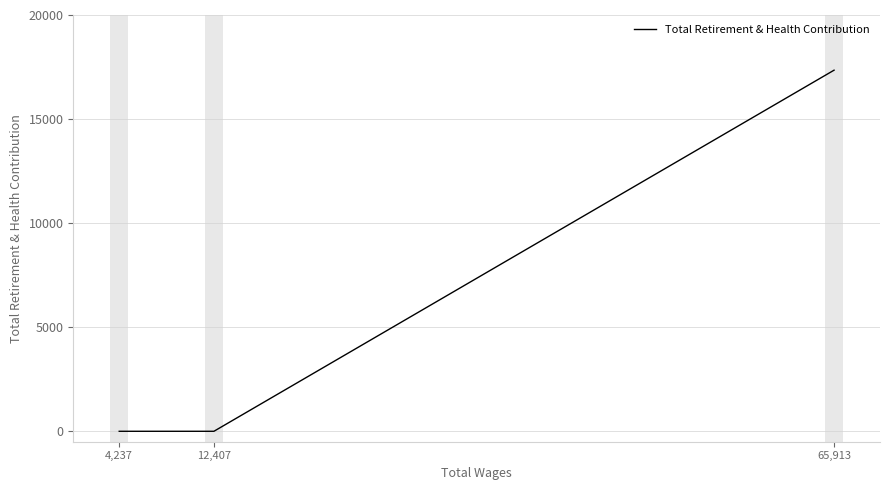

How many lines are shown in the chart?

1